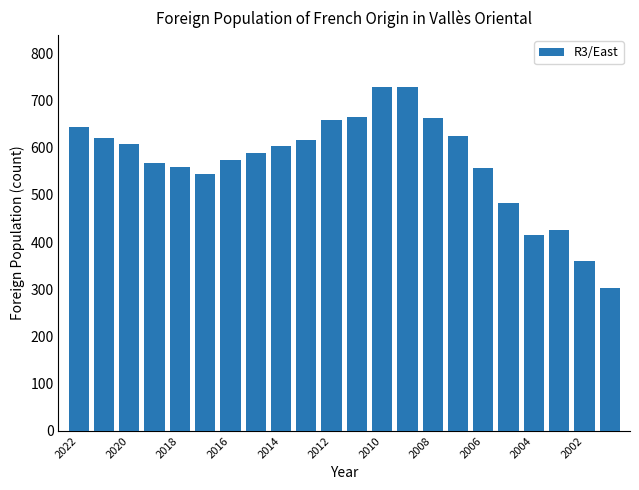

What is the sum of all values?

12537